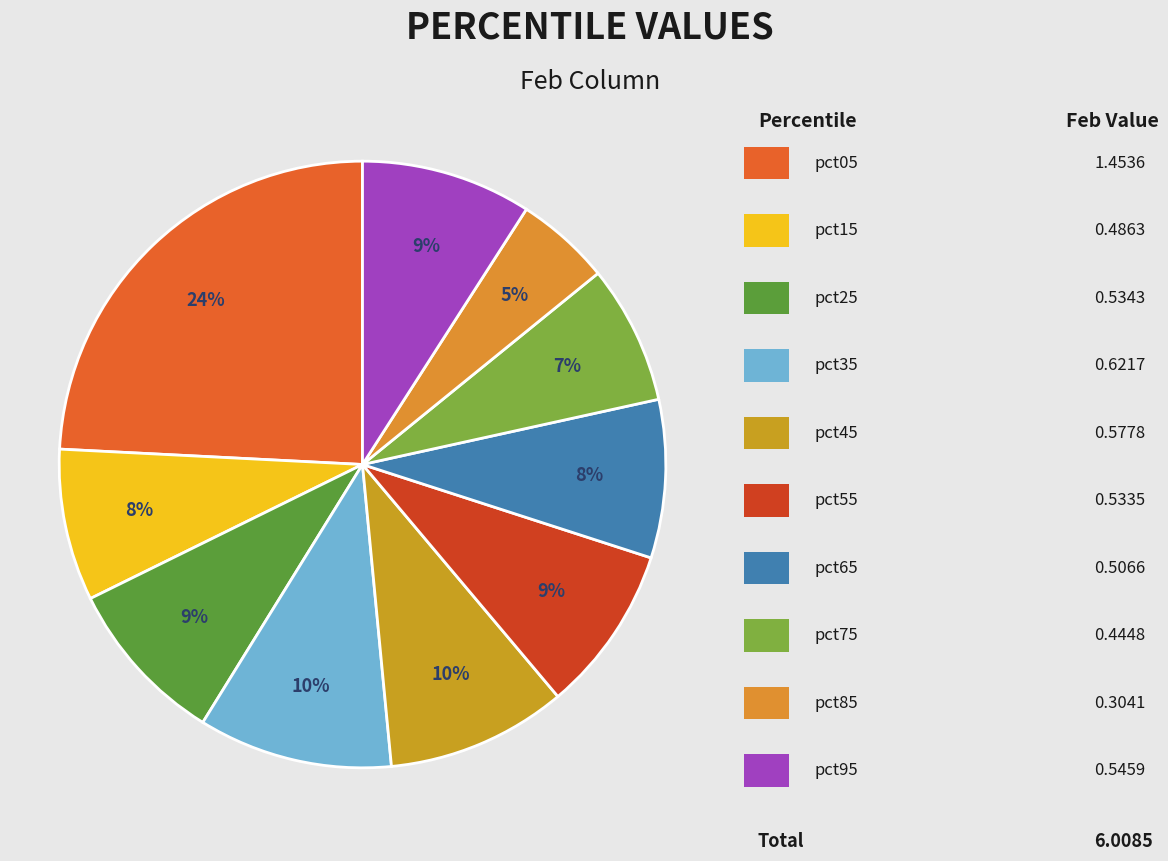

Count the number of slices in the pie.

10